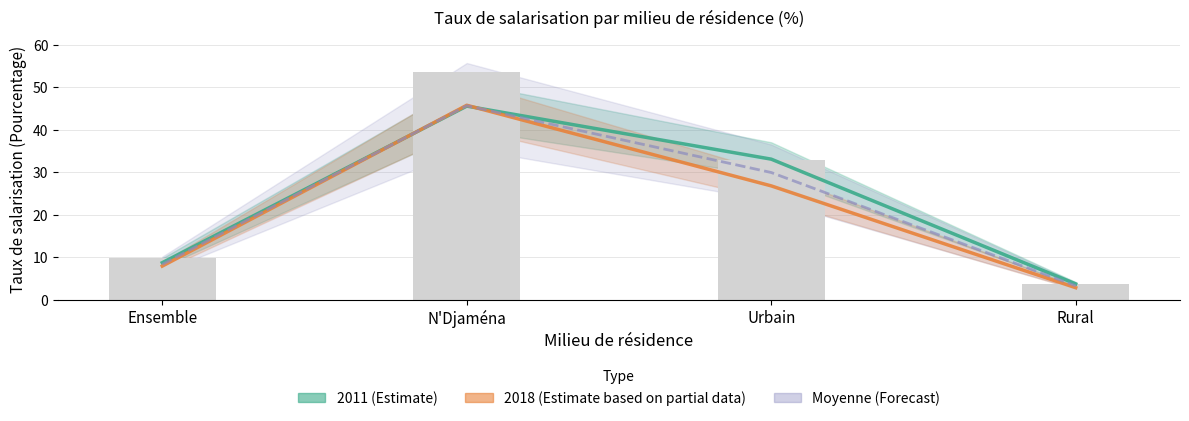

At which label is Moyenne (Forecast) closest to 24?

Urbain